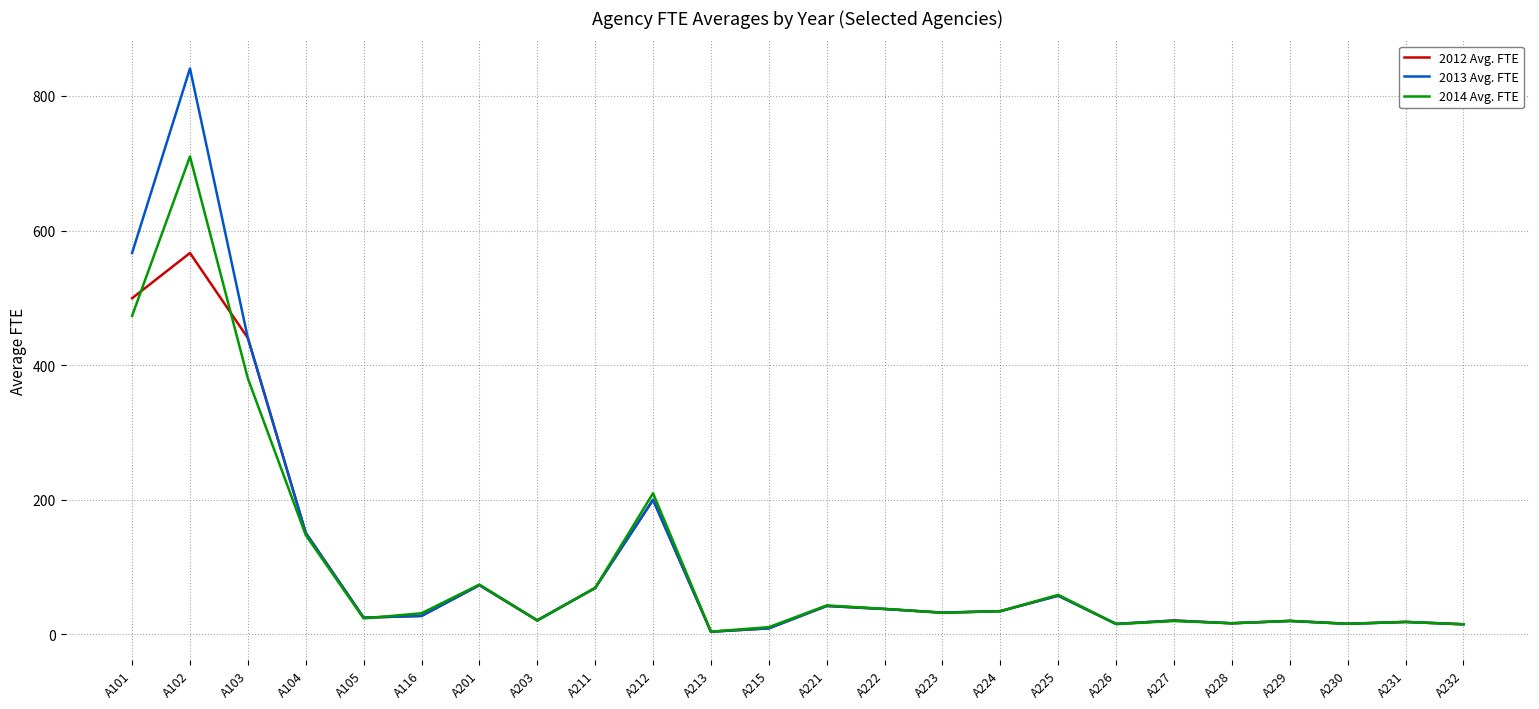

Which series has the largest range (max minus min)?

2013 Avg. FTE